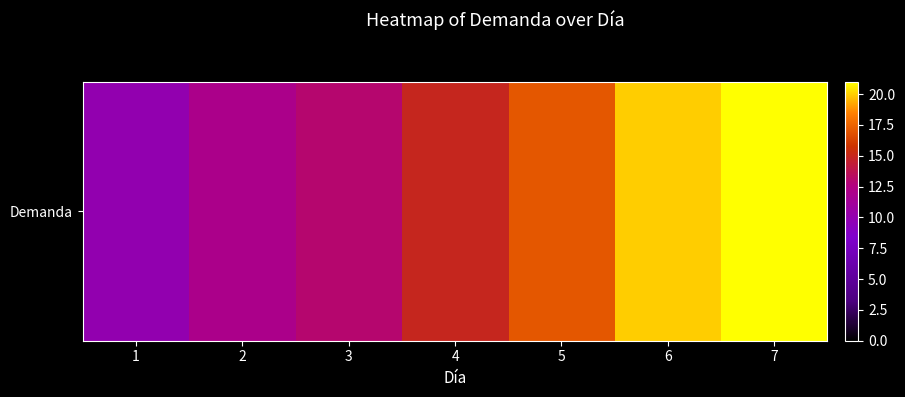

Is it true that the value at 1 is 10?

True